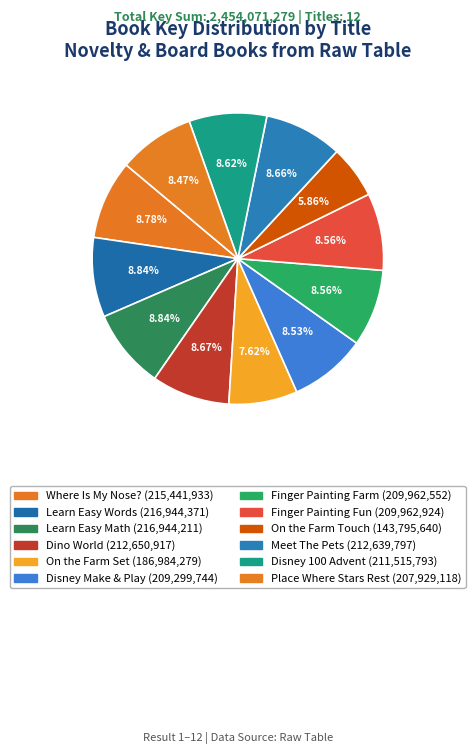

Rank the categories by value from highest to lowest.

Learn Easy Words, Learn Easy Math, Where Is My Nose?, Dino World, Meet The Pets, Disney 100 Advent, Finger Painting Fun, Finger Painting Farm, Disney Make & Play, Place Where Stars Rest, On the Farm Set, On the Farm Touch